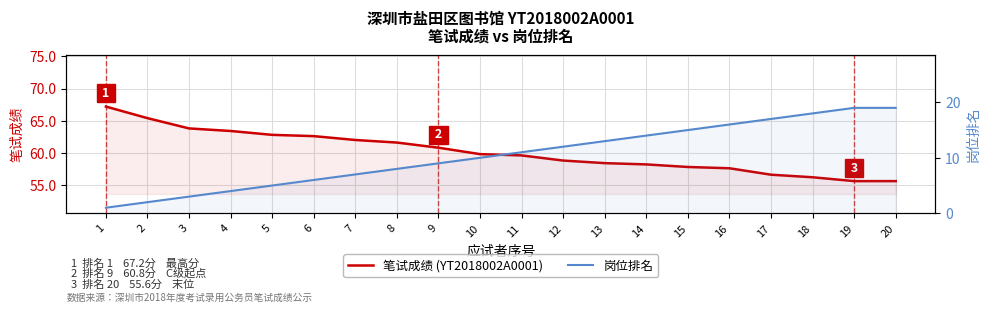

Reading right to left, what are all the values shown in this chart?

笔试成绩 (YT2018002A0001): 55.6	55.6	56.2	56.6	57.6	57.8	58.2	58.4	58.8	59.6	59.8	60.8	61.6	62.0	62.6	62.8	63.4	63.8	65.4	67.2
岗位排名: 19.0	19.0	18.0	17.0	16.0	15.0	14.0	13.0	12.0	11.0	10.0	9.0	8.0	7.0	6.0	5.0	4.0	3.0	2.0	1.0